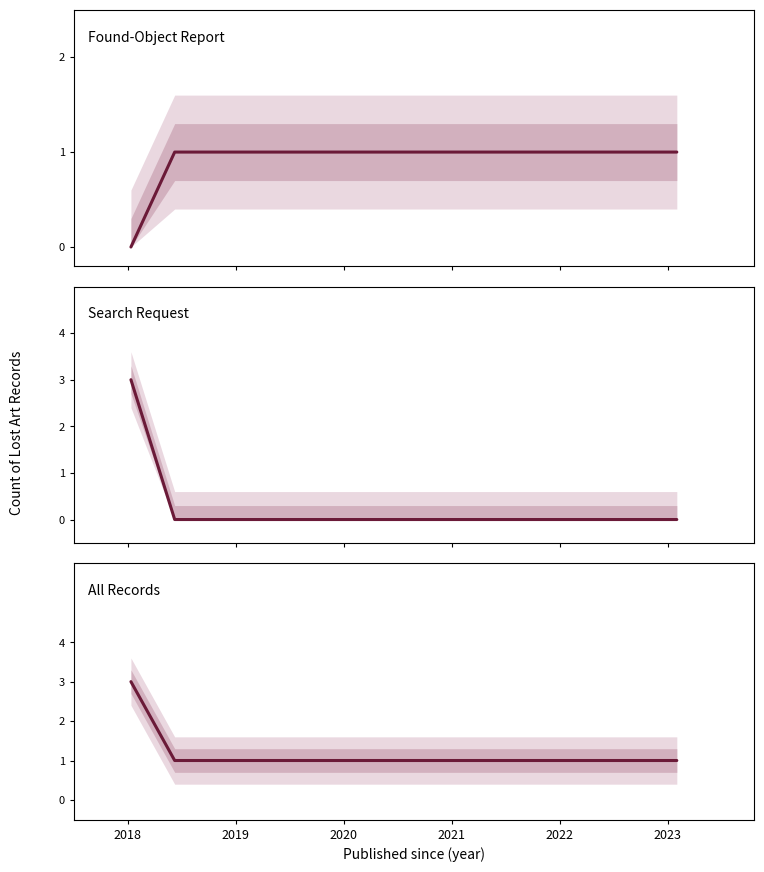

Does the chart display data point markers on the line(s)?

No